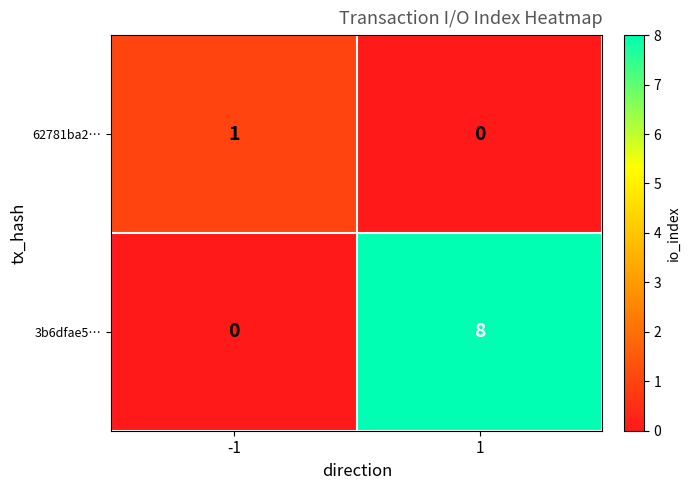

Reading right to left, extract all data points from this chart.

62781ba2…: 1=0	-1=1
3b6dfae5…: 1=8	-1=0